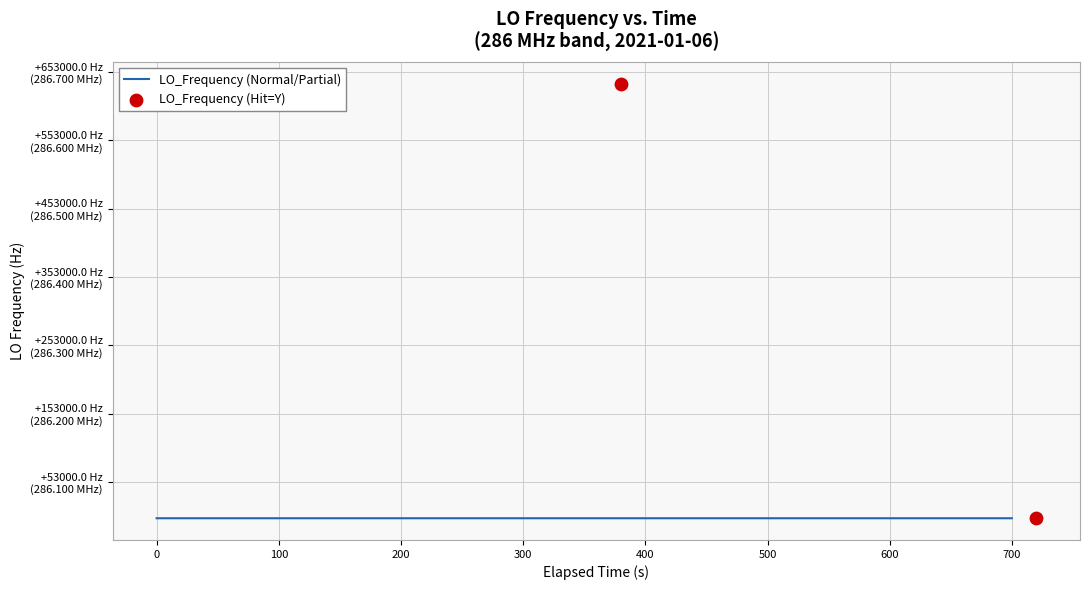

Between 13 and 1, which is larger?

13